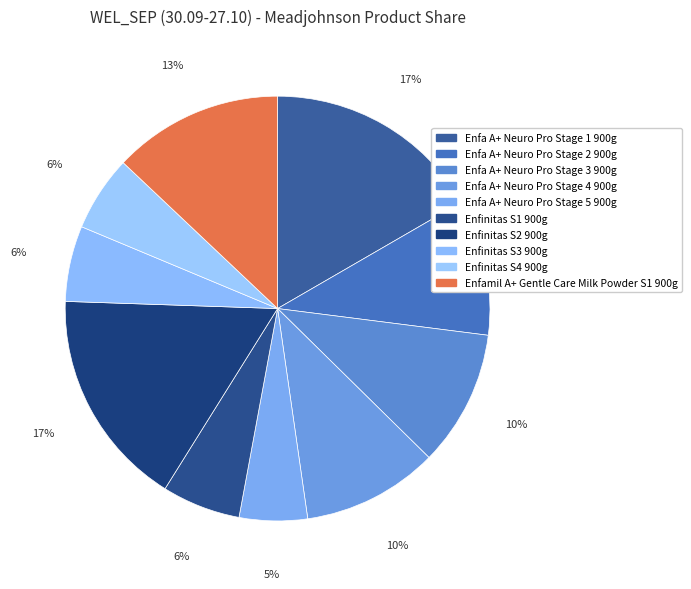

Which slice is the smallest?

Enfa A+ Neuro Pro Stage 5 900g